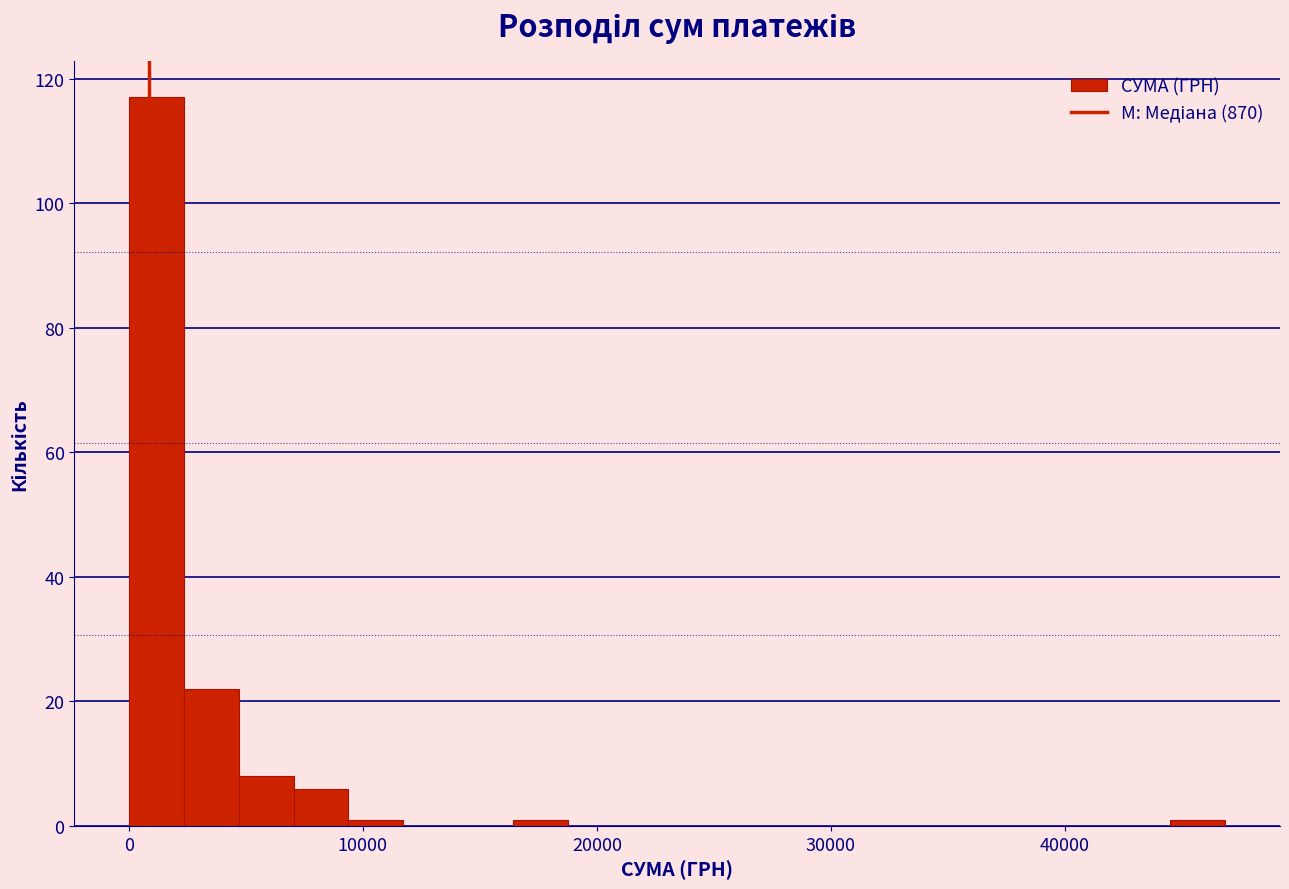

Around what value on the x-axis is the tallest bar? Give the approximate position of its centre, as read against the axis.

1000